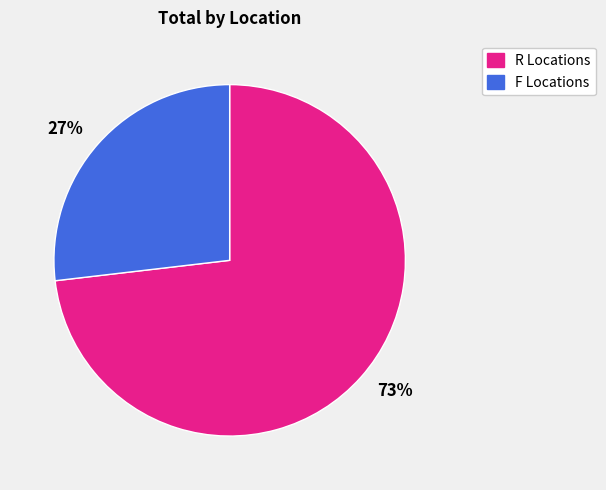

Between 27% and 73%, which is larger?

73%